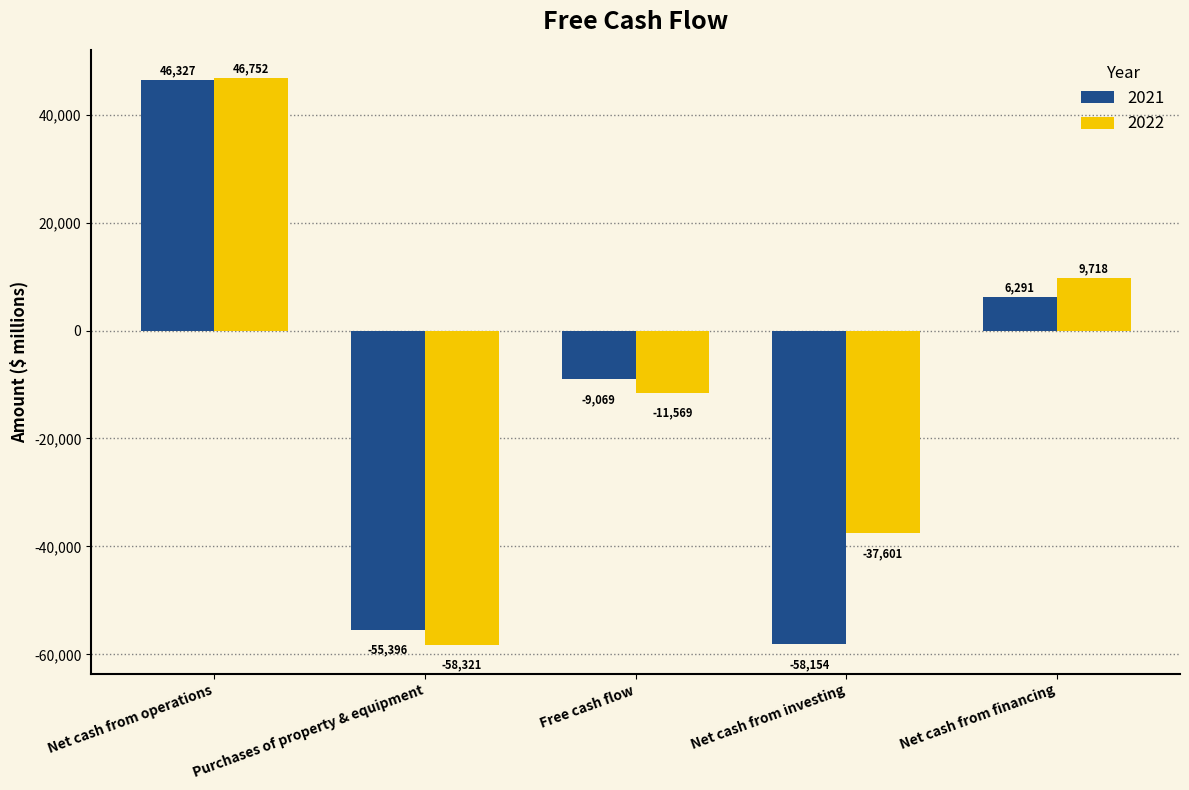

At which label does 2021 reach its peak?

Net cash from operations